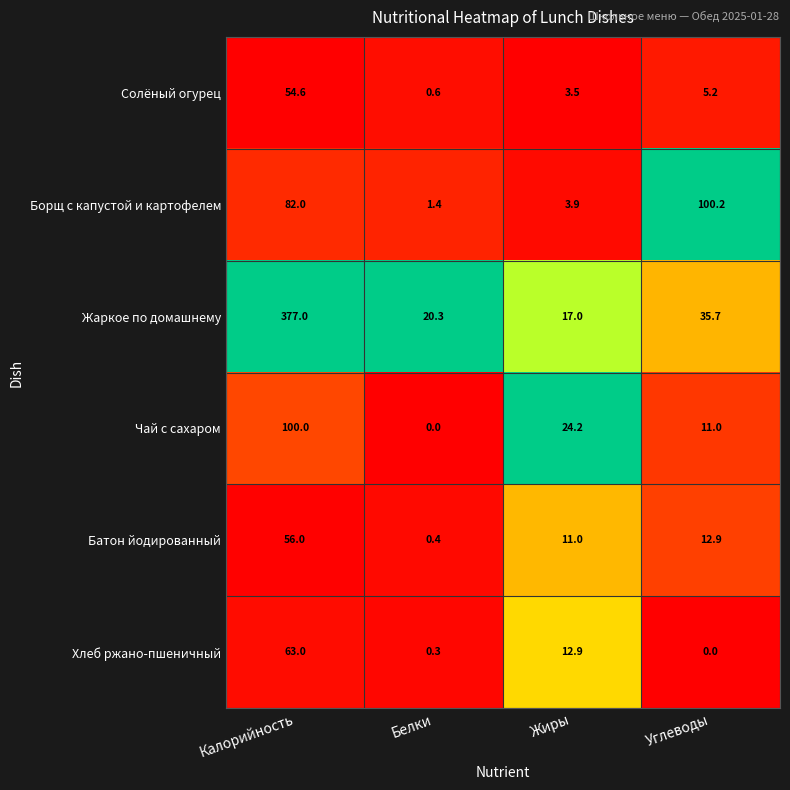

How many distinct data groups are displayed?

6